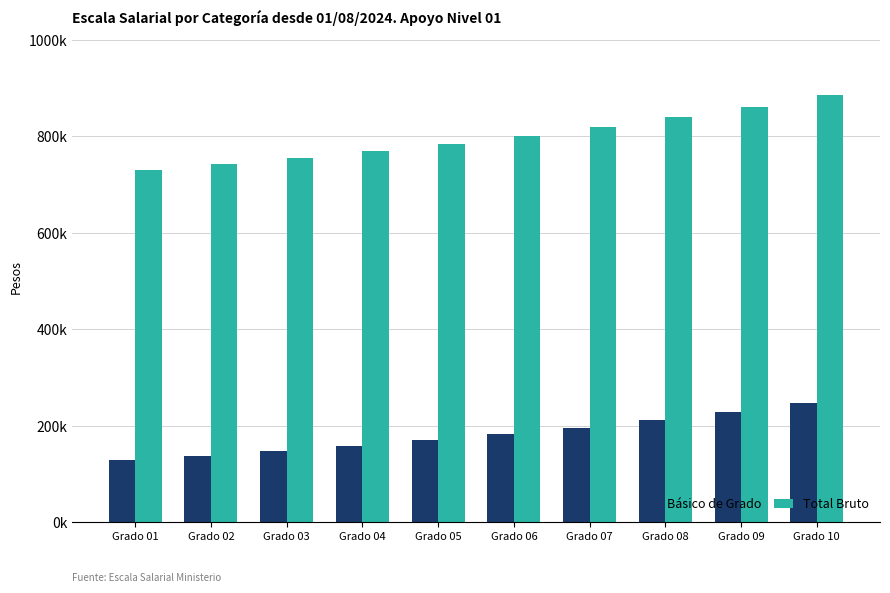

Are the bars grouped side by side (vs. stacked)?

Yes